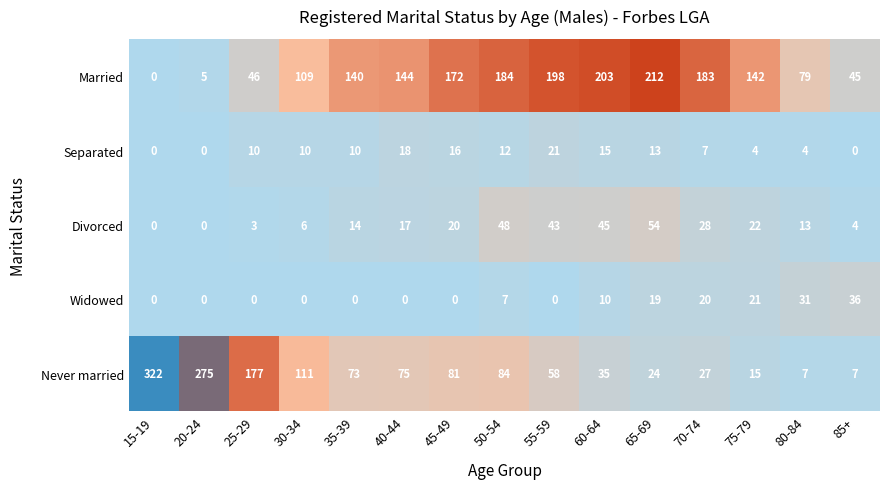

True or false: Married has a value of 329 at 50-54.

False